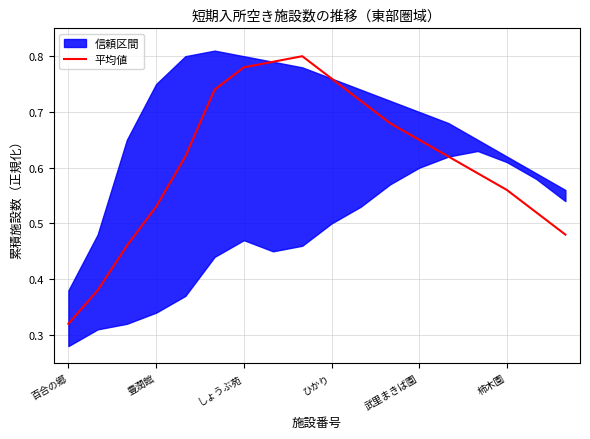

How many values are between 0 and 1?

18